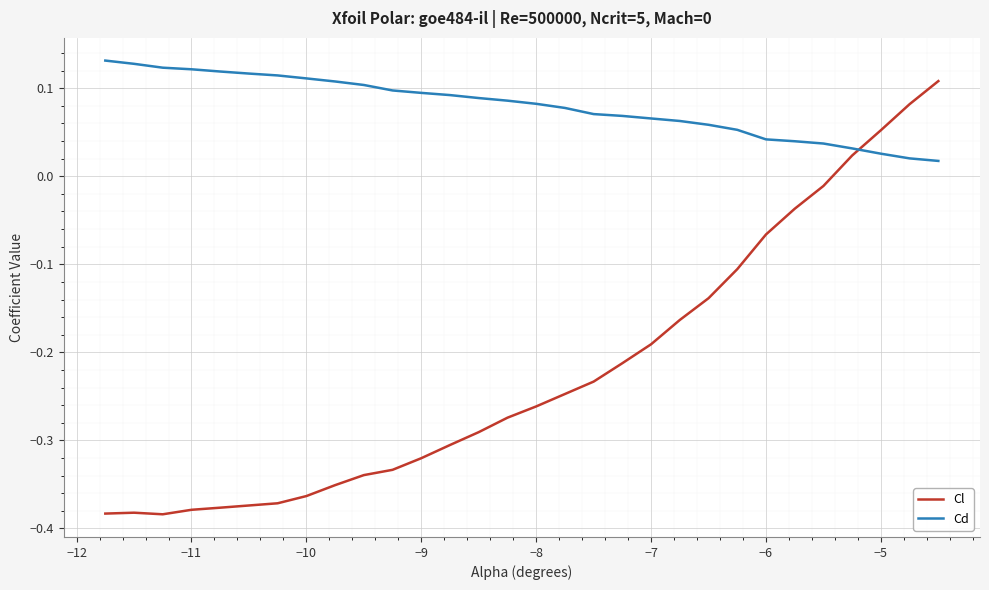

Which series has the largest total across all categories?

Cd